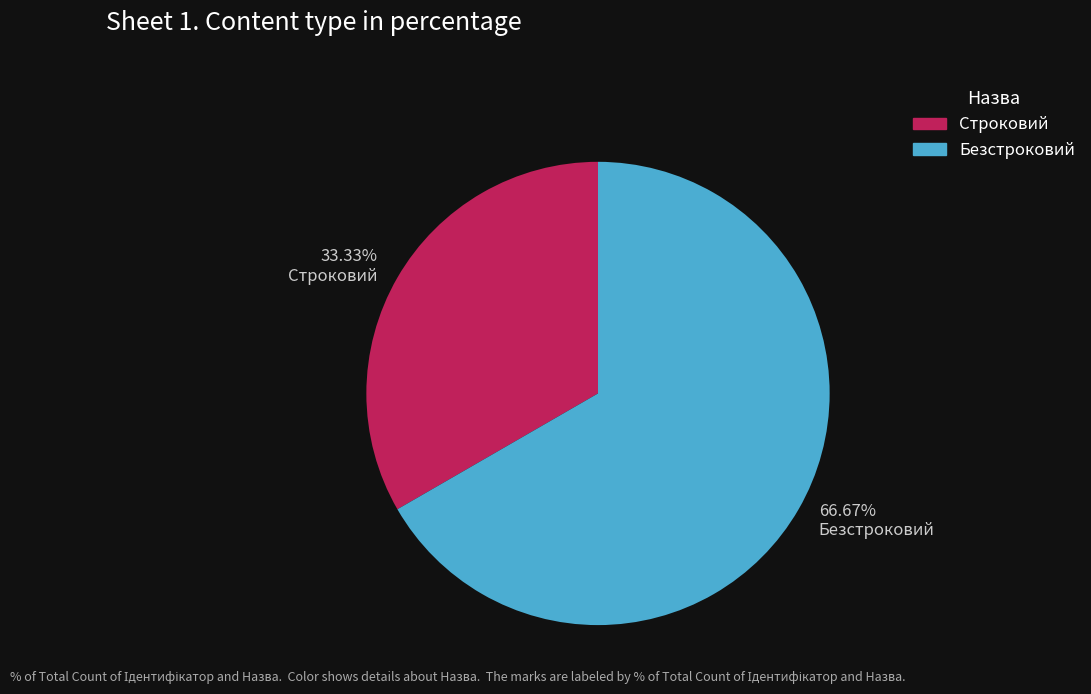

True or false: Безстроковий accounts for 67% of the total.

True